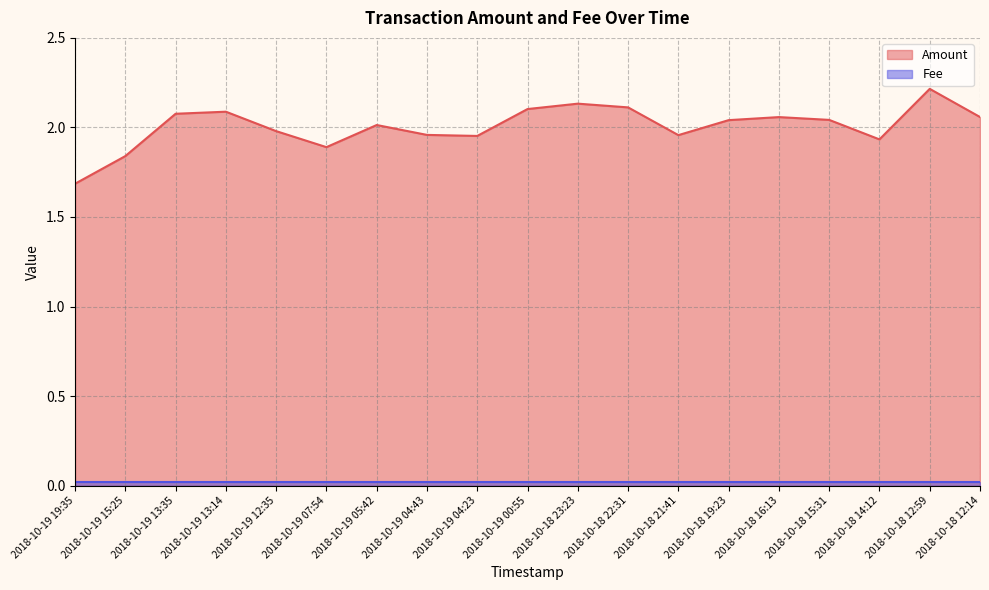

Between 2018-10-19 05:42 and 2018-10-19 07:54, which is larger?

2018-10-19 05:42